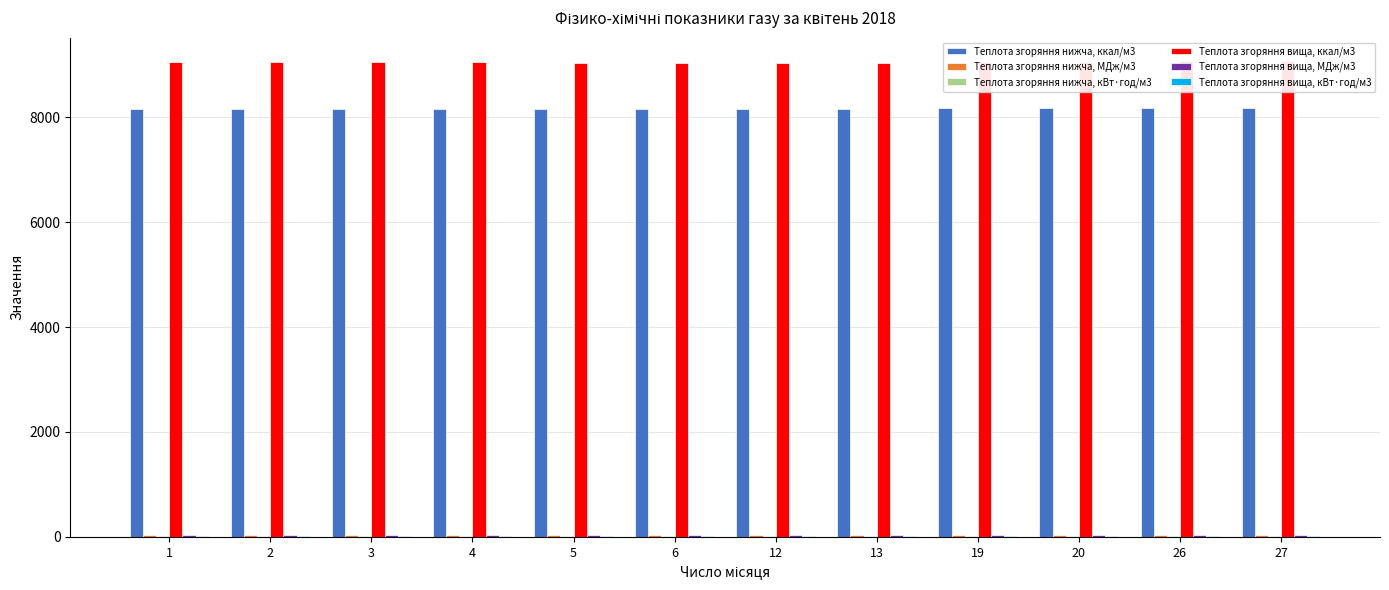

What is the difference between the Теплота згоряння нижча, ккал/м3 values at 19 and 27?

7.2